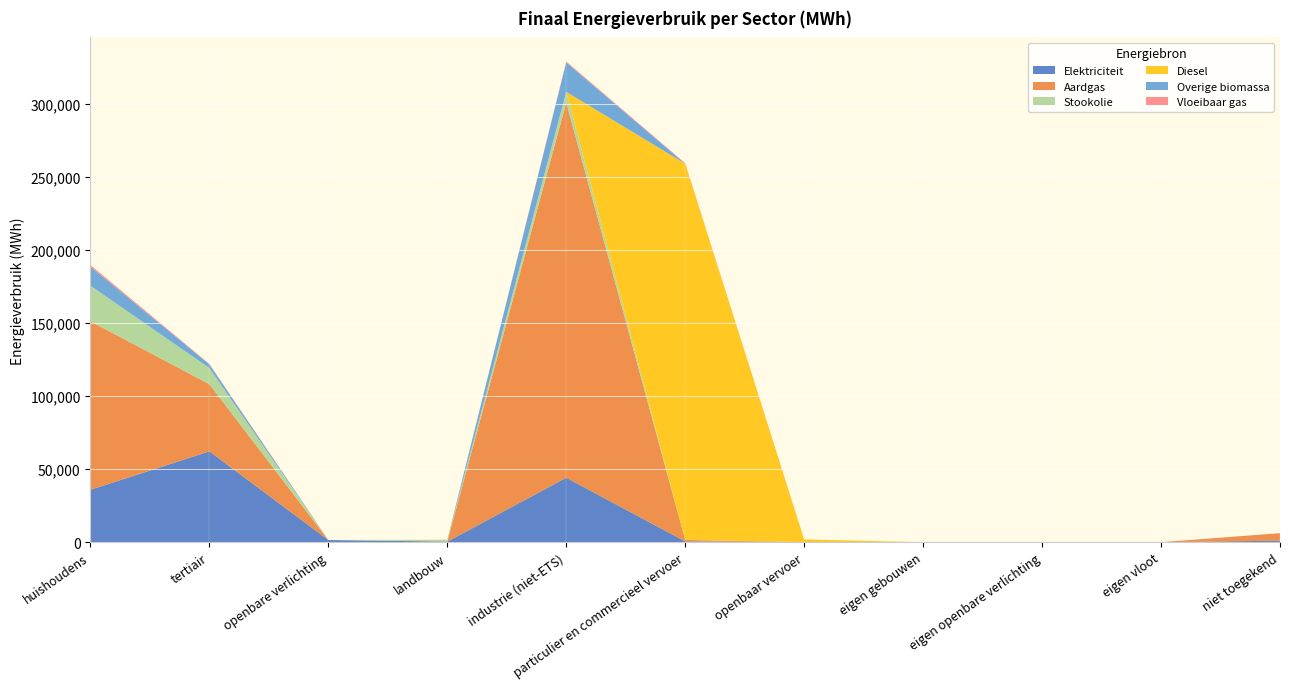

Reading right to left, transcribe all the data shown in this chart.

Elektriciteit: 1036.2	0.0	0.0	0.0	29.5	564.0	44073.9	368.7	1507.8	62119.3	35849.7
Aardgas: 5136.7	0.0	0.0	0.0	0.0	972.8	256659.3	124.5	0.0	45978.2	115238.8
Stookolie: 0.0	0.0	0.0	0.0	0.0	0.0	7290.6	1167.2	0.0	11048.4	24368.3
Diesel: 0.0	0.0	0.0	0.0	1845.7	257317.4	0.0	0.0	0.0	0.0	0.0
Overige biomassa: 0.0	0.0	0.0	0.0	0.0	0.0	20166.1	0.0	0.0	2503.2	13051.7
Vloeibaar gas: 0.0	0.0	0.0	0.0	0.0	398.5	637.9	10.6	0.0	313.6	1112.4